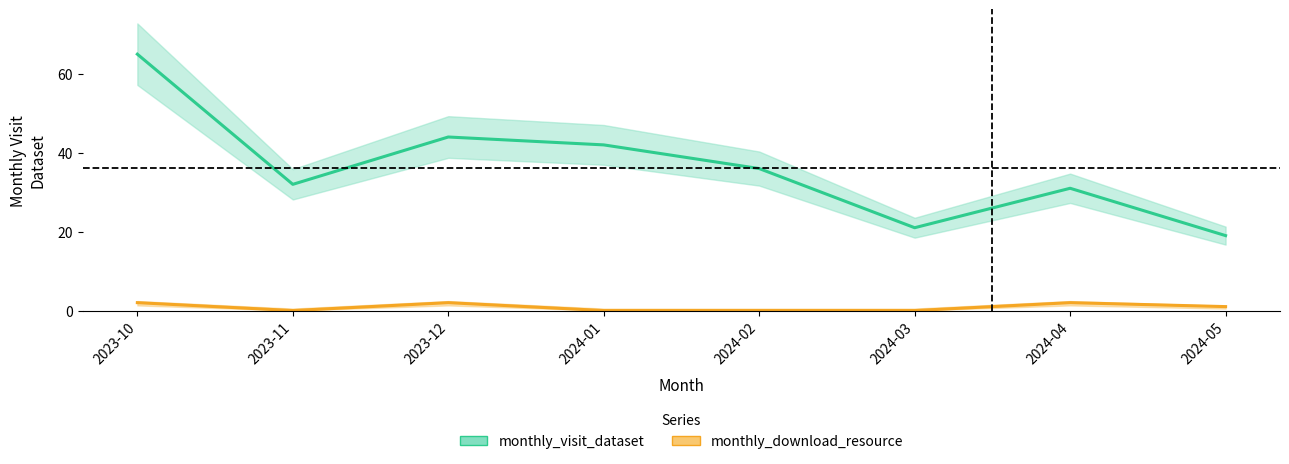

How many points are higher than both their immediate neighbors (excluding endpoints)?

2